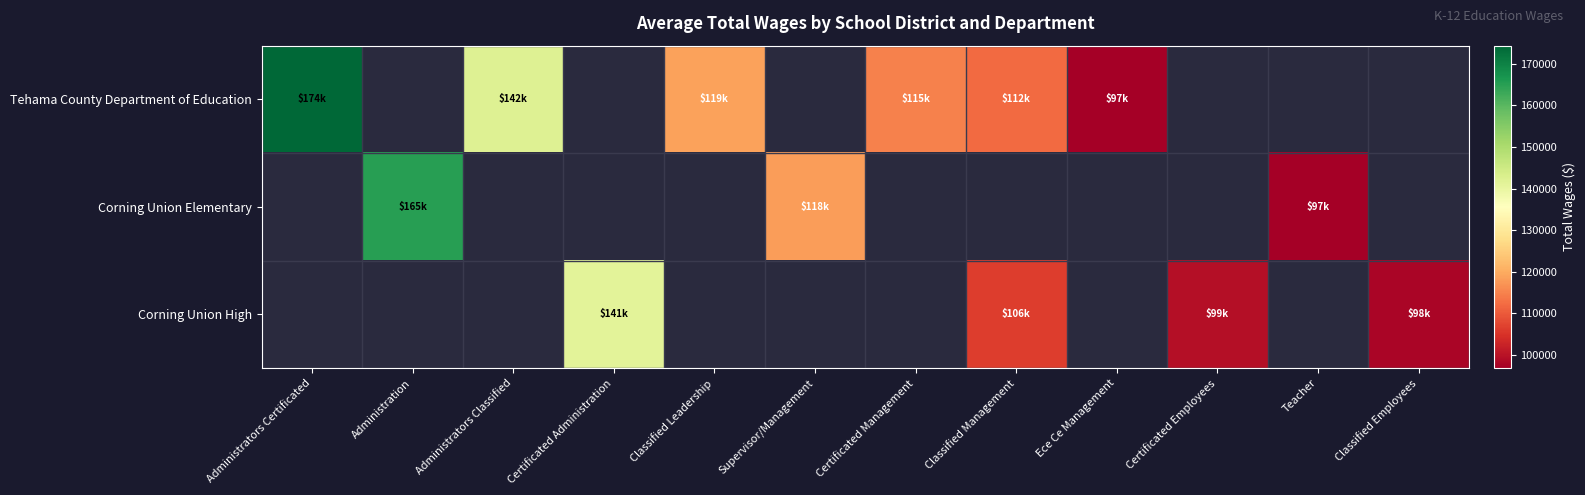

What is the difference between the maximum and minimum values in the Tehama County Department of Education series?

77540.0